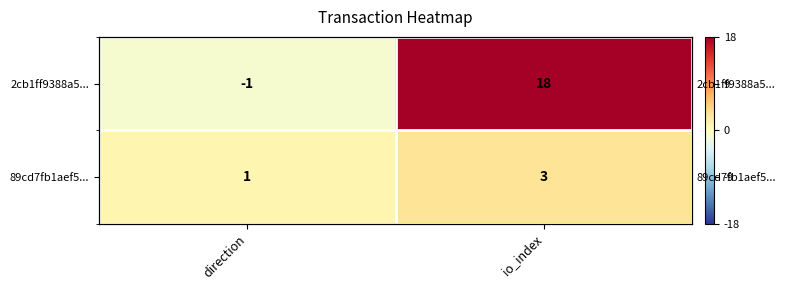

Rank the series at io_index from highest to lowest value.

2cb1ff9388a5..., 89cd7fb1aef5...